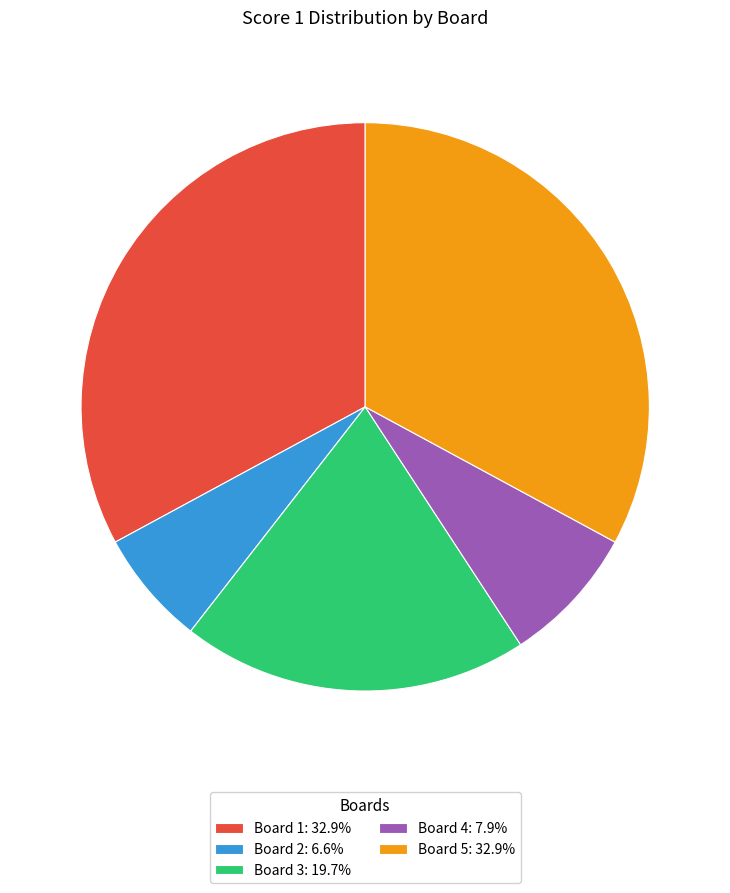

Combined, do Board 2 and Board 5 account for over 50%?

No